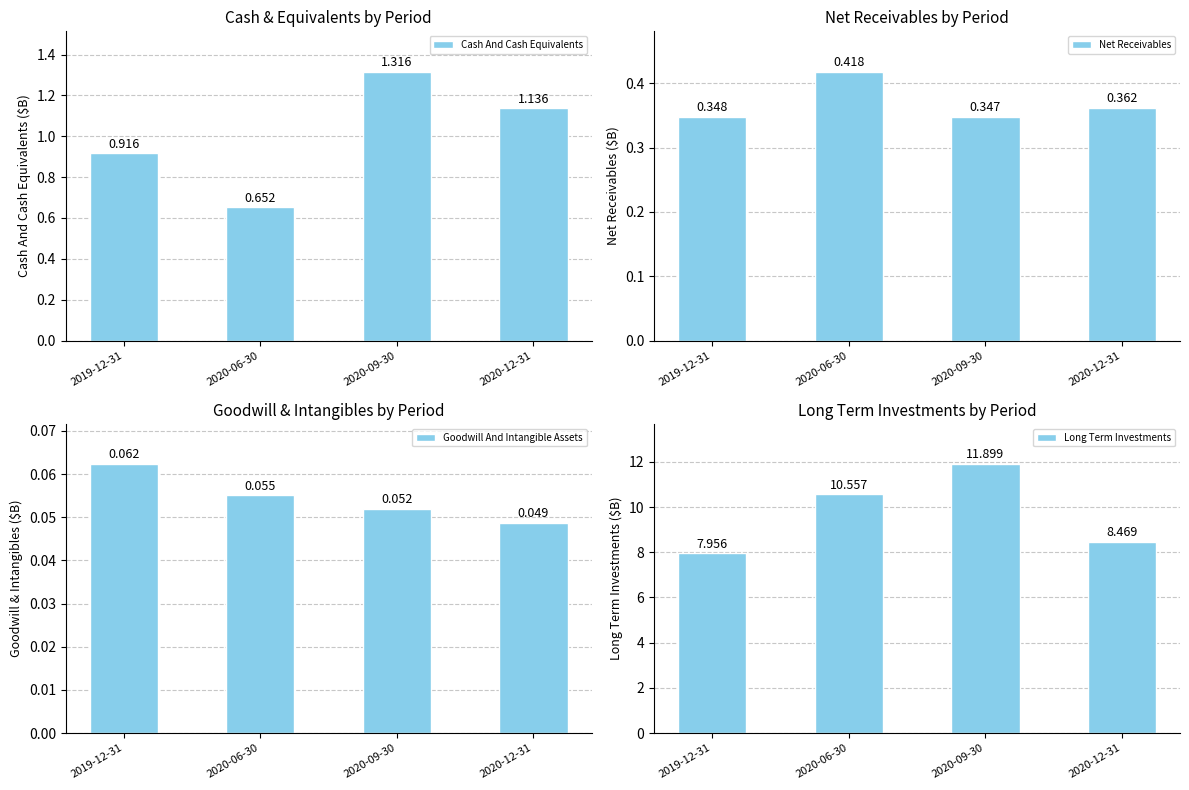

Reading left to right, list all the values displayed in this chart.

Cash And Cash Equivalents: 2019-12-31=0.9	2020-06-30=0.7	2020-09-30=1.3	2020-12-31=1.1
Net Receivables: 2019-12-31=0.3	2020-06-30=0.4	2020-09-30=0.3	2020-12-31=0.4
Goodwill And Intangible Assets: 2019-12-31=0.1	2020-06-30=0.1	2020-09-30=0.1	2020-12-31=0.0
Long Term Investments: 2019-12-31=8.0	2020-06-30=10.6	2020-09-30=11.9	2020-12-31=8.5